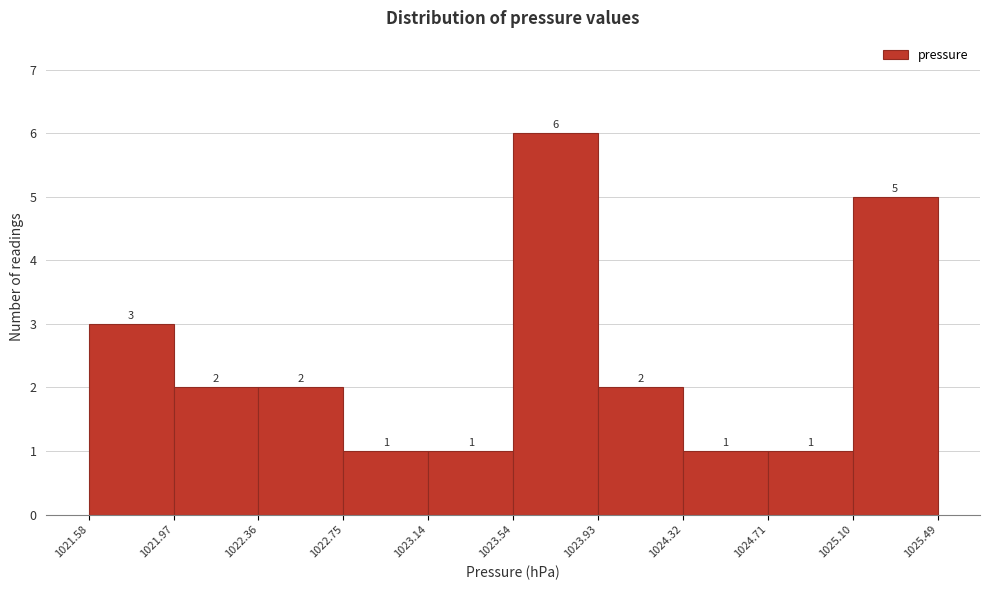

Reading left to right, list every bar in this chart as the range it spans on the x-axis followed by its height.

1021.58 to 1021.97: 3
1021.97 to 1022.36: 2
1022.36 to 1022.75: 2
1022.75 to 1023.14: 1
1023.14 to 1023.54: 1
1023.54 to 1023.93: 6
1023.93 to 1024.32: 2
1024.32 to 1024.71: 1
1024.71 to 1025.10: 1
1025.10 to 1025.49: 5